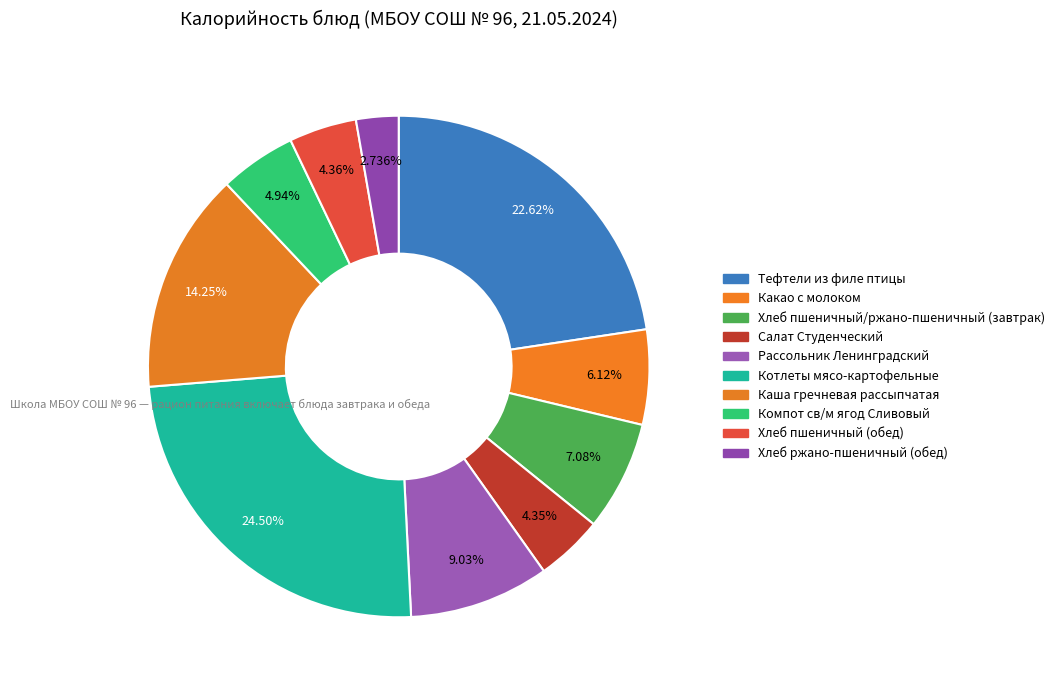

What is the smallest slice in the pie chart?

Хлеб ржано-пшеничный (обед)